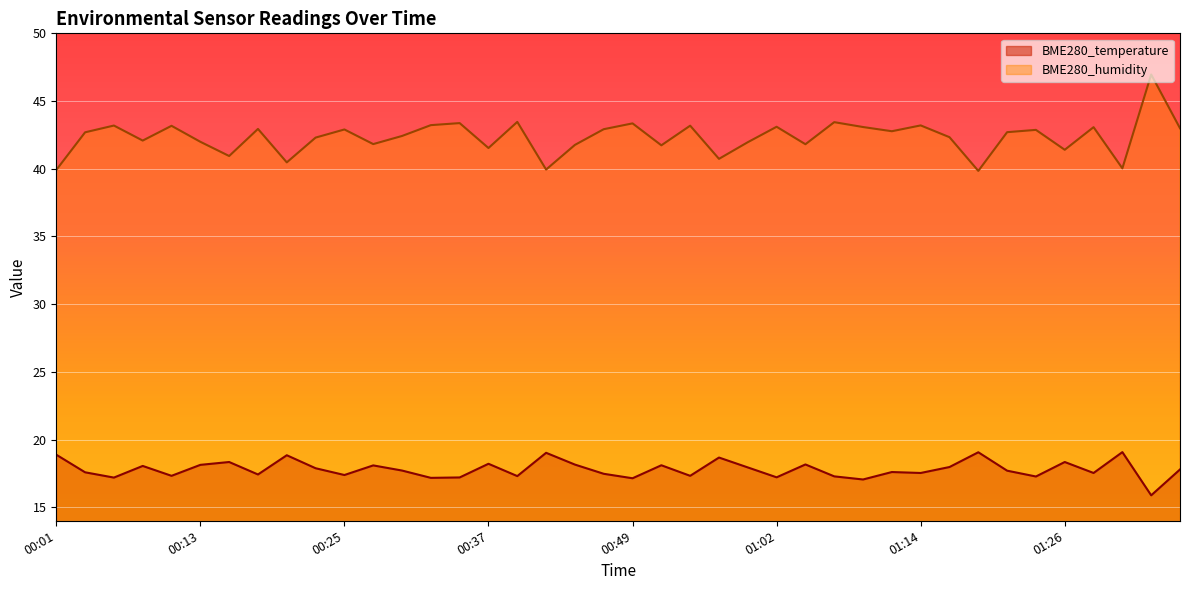

Which category has the highest value in the BME280_temperature series?

01:31